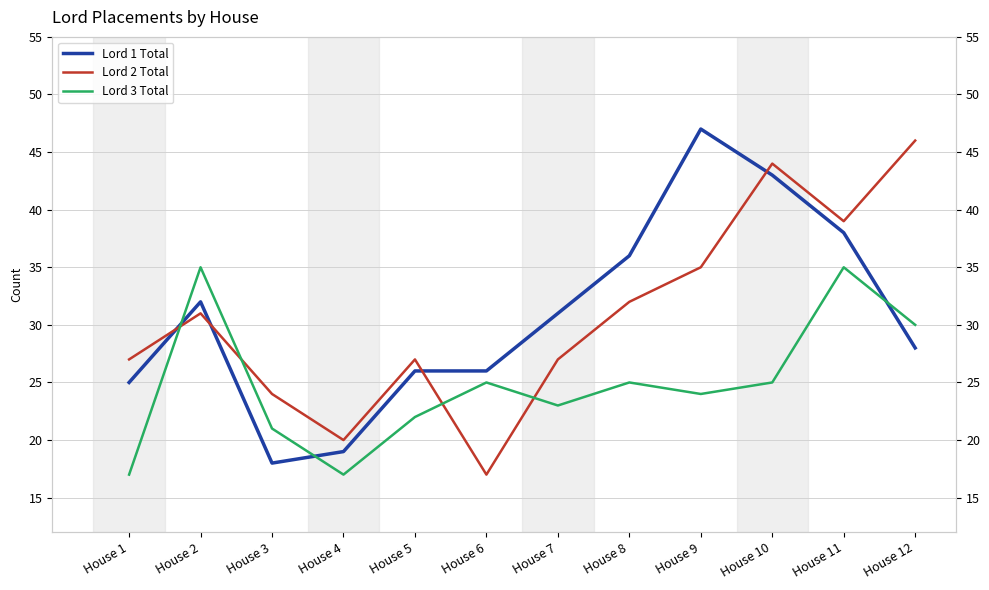

Is it true that Lord 1 Total equals 31 at House 7?

True